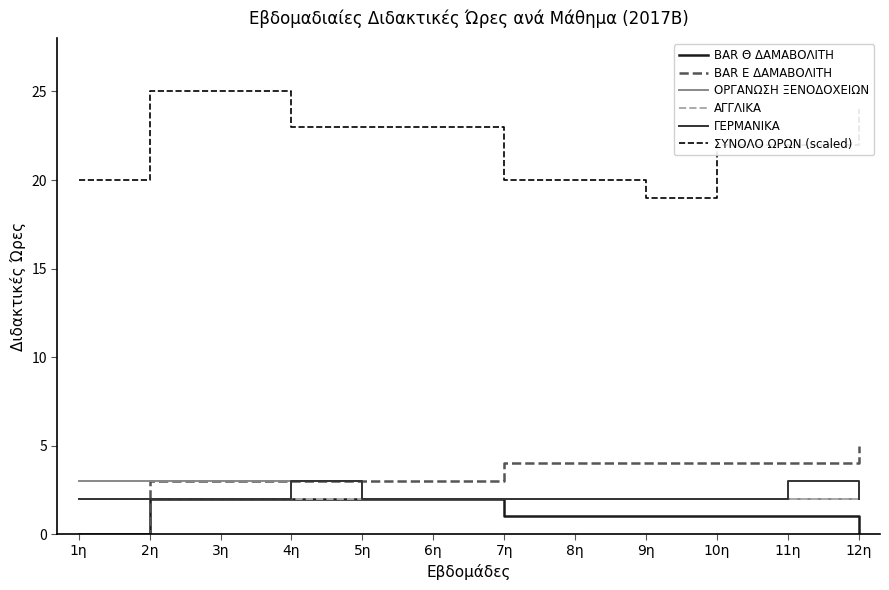

Is the value of BAR Θ ΔΑΜΑΒΟΛΙΤΗ at 11η greater than the value of BAR Ε ΔΑΜΑΒΟΛΙΤΗ at 2η?

No